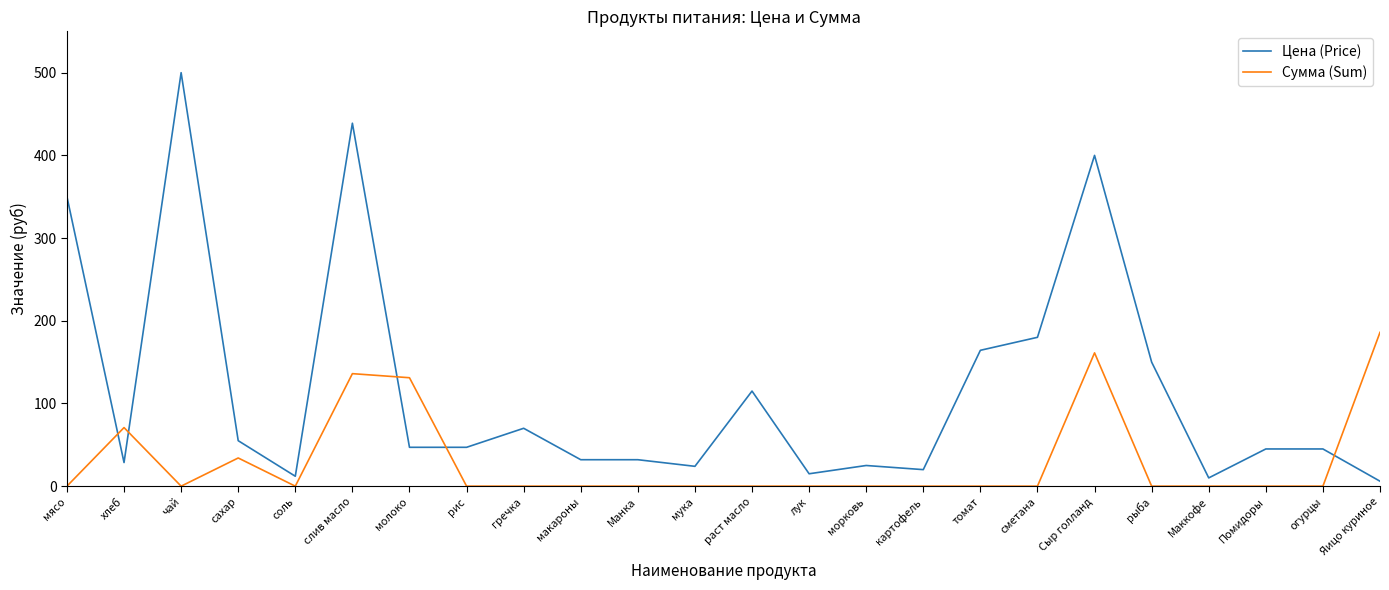

Is it true that Сумма (Sum) equals -83.4 at соль?

False